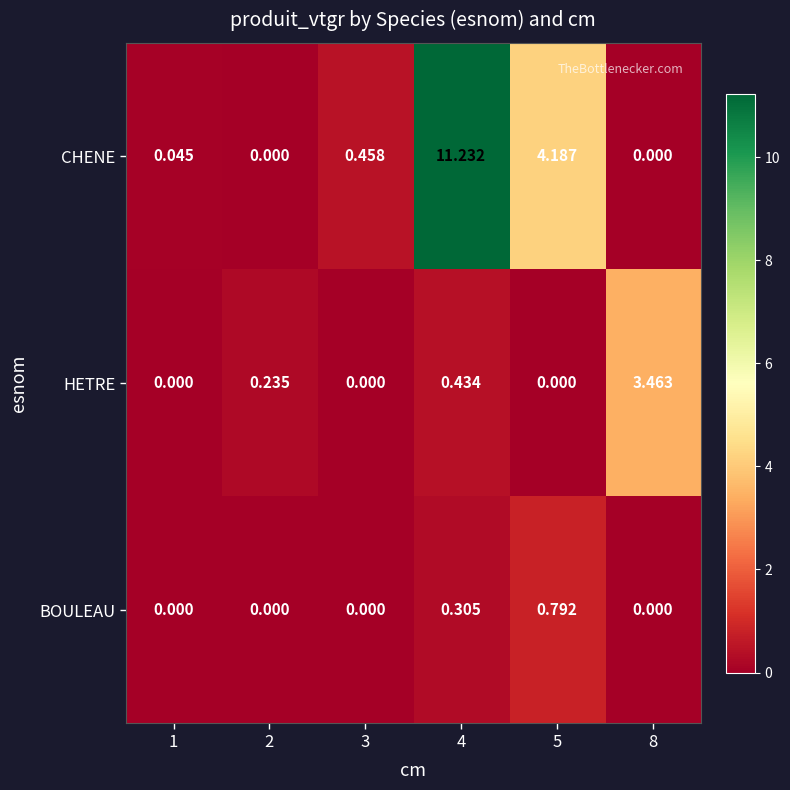

Which series has the widest spread of values?

CHENE